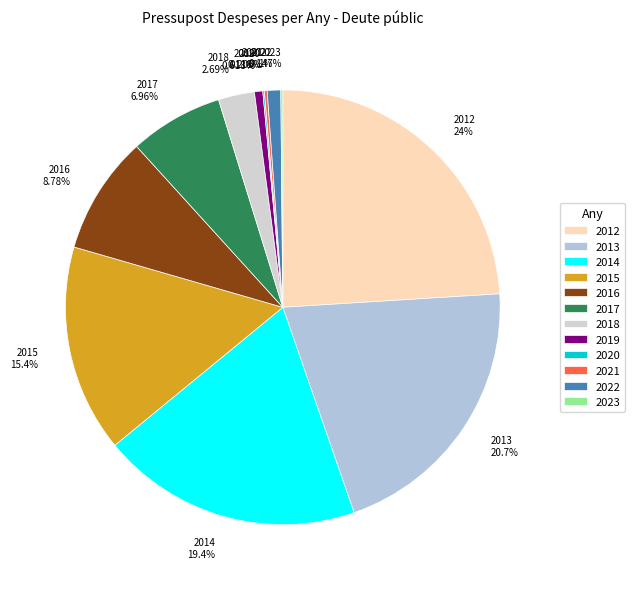

Is there a majority slice in this chart?

No